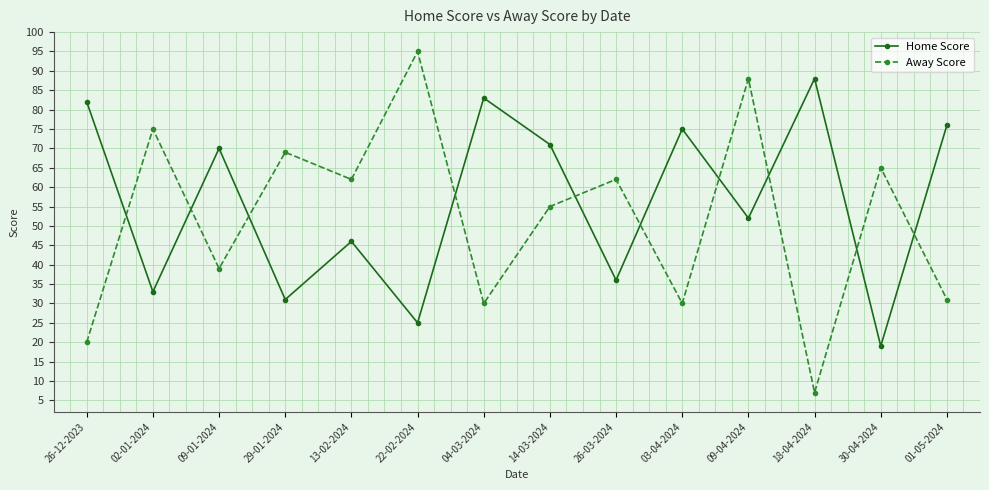

Is it true that Home Score equals 25 at 09-01-2024?

False